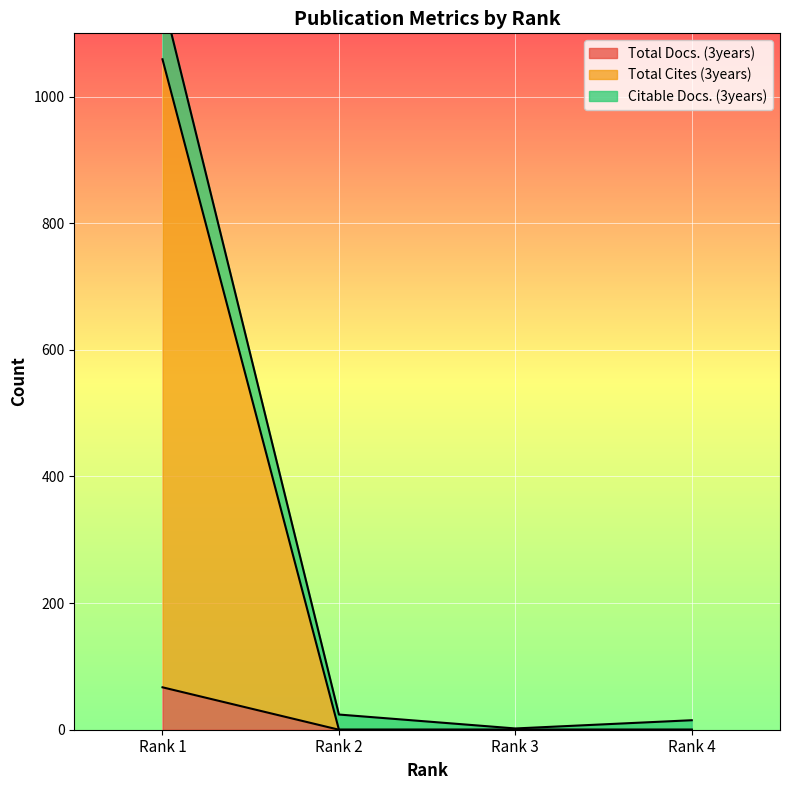

Is the value of Citable Docs. (3years) at Rank 1 greater than the value of Total Docs. (3years) at Rank 1?

Yes